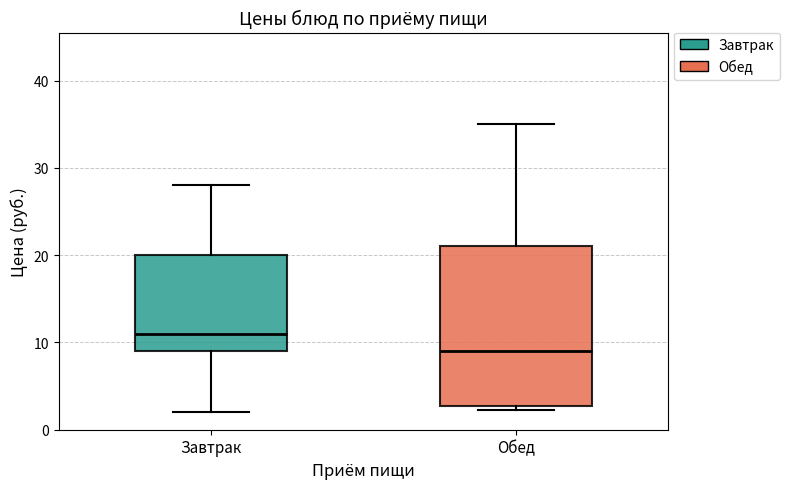

Where is the lower edge of the box for Обед on the y-axis? The values are not printed on the chart, so give them approximately, as read against the axis.

3